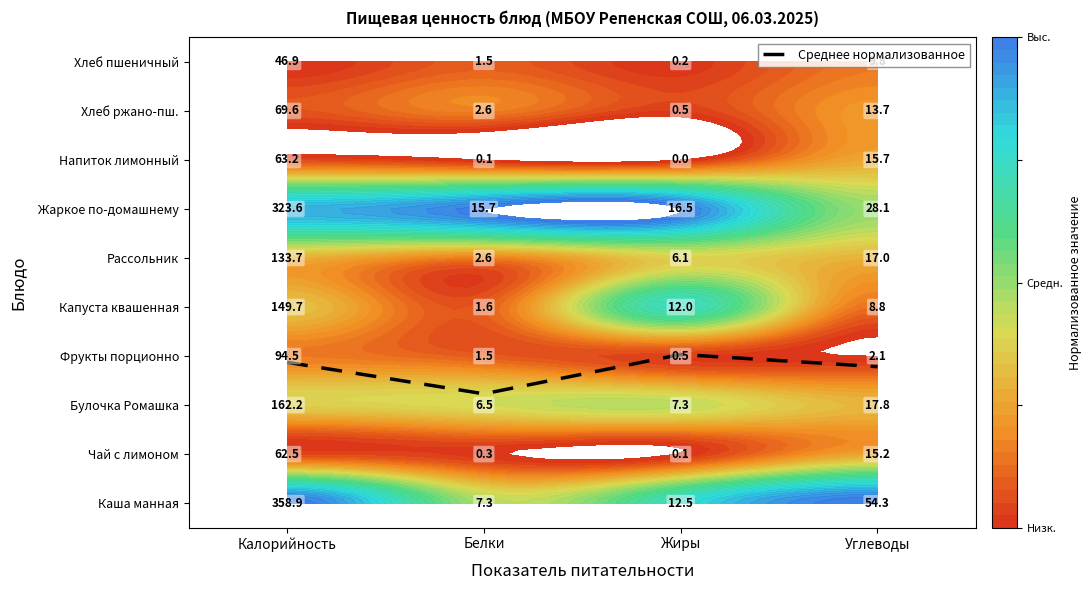

What value does the data have at Жиры?

3.0